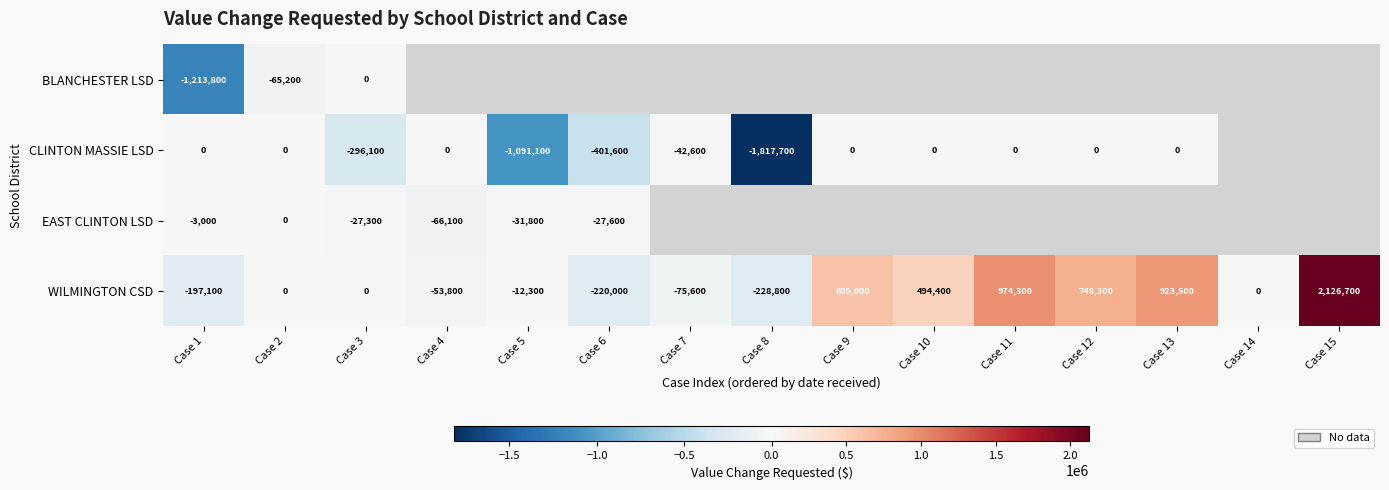

What is the average value of the WILMINGTON CSD series?

338973